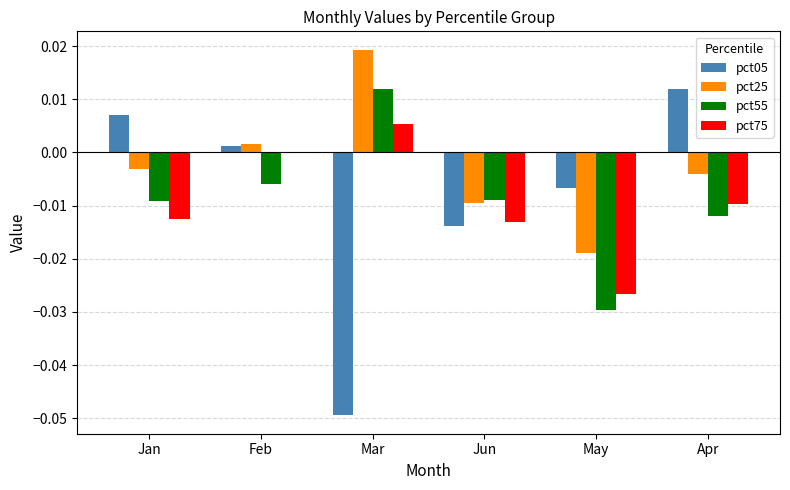

How many values in the pct05 series exceed 0?

3